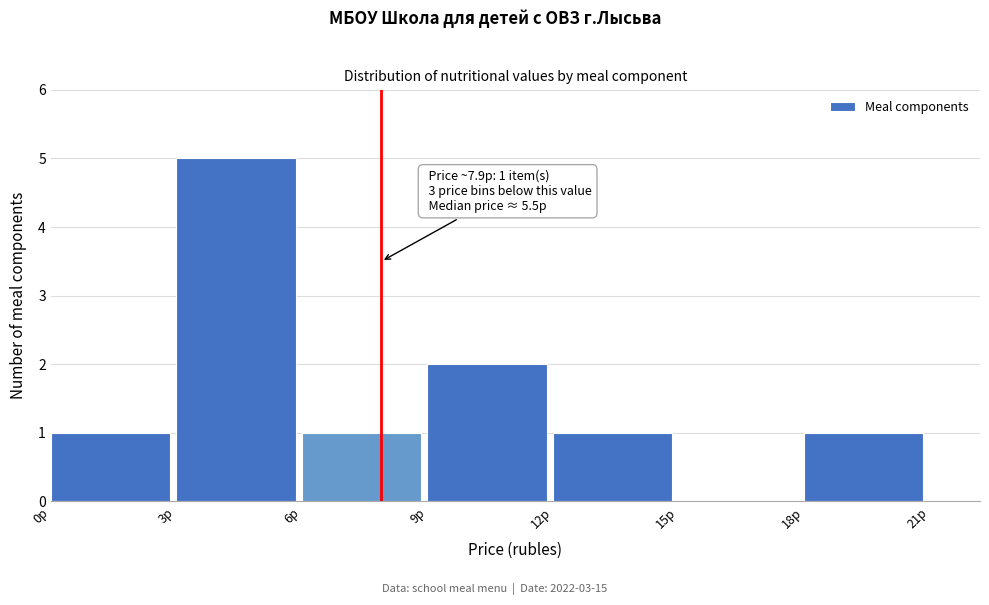

Over which range of the x-axis is the bar tallest?

3 to 6